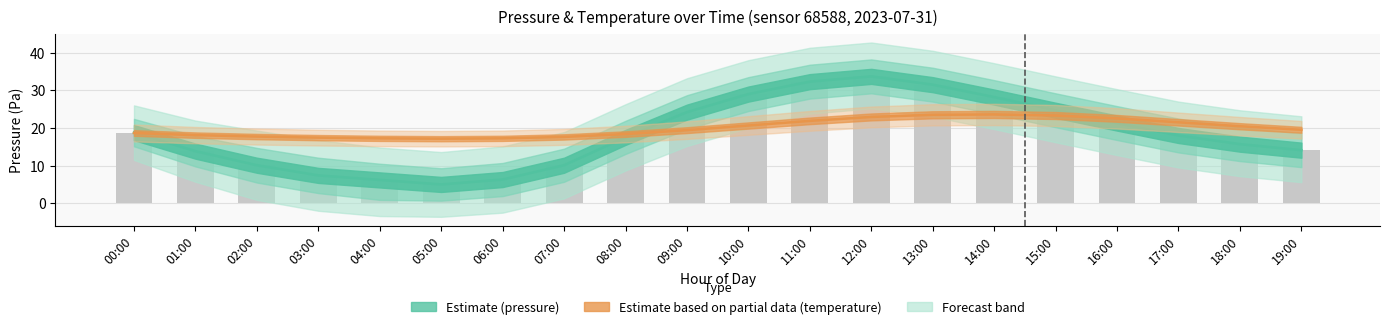

What position from the left is 14:00?

15